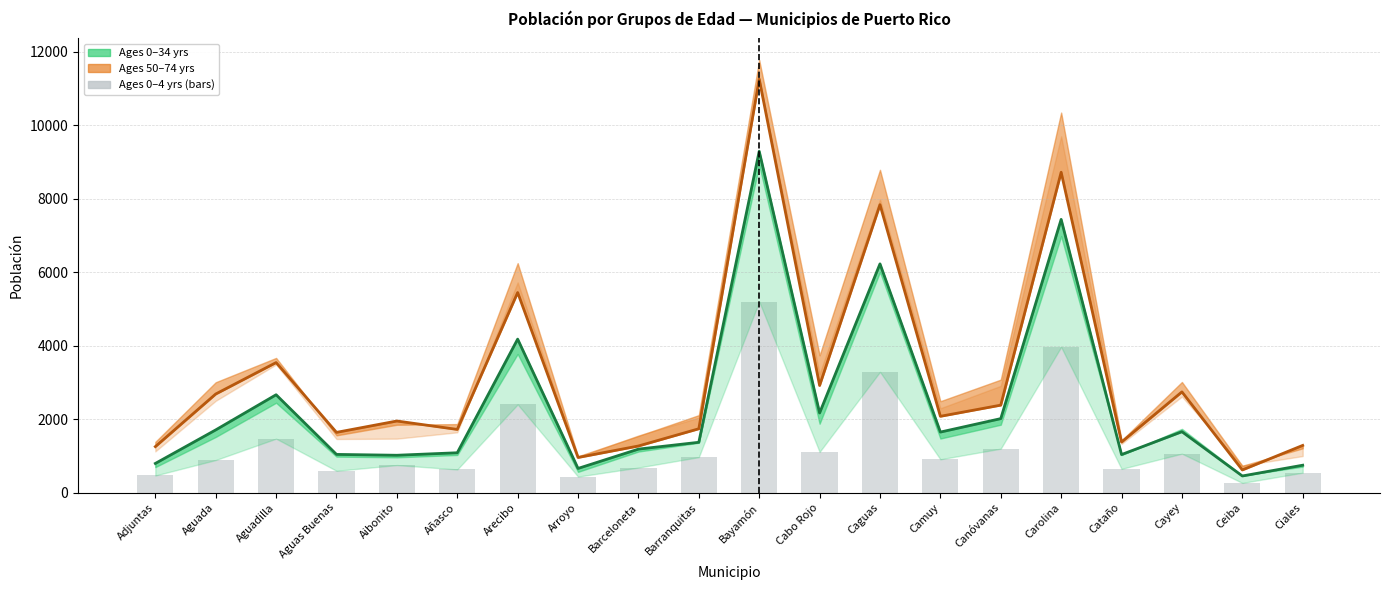

At which category does the chart reach its minimum across all series?

Ceiba